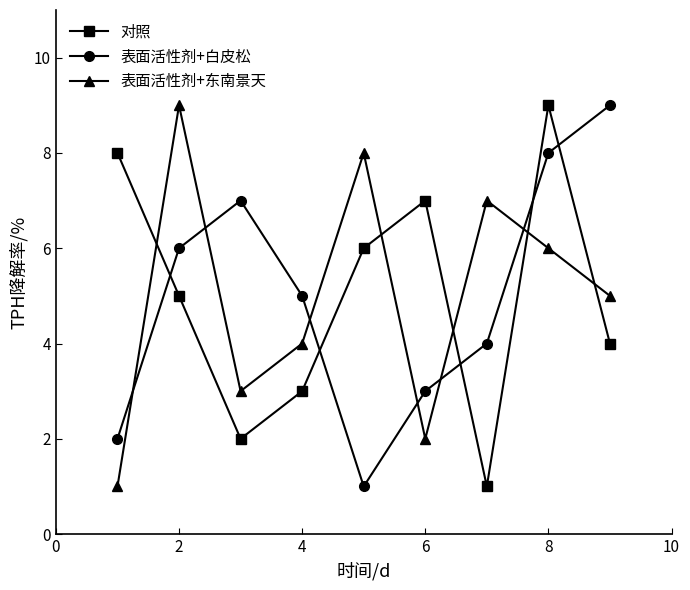

What is the greatest value displayed?

9